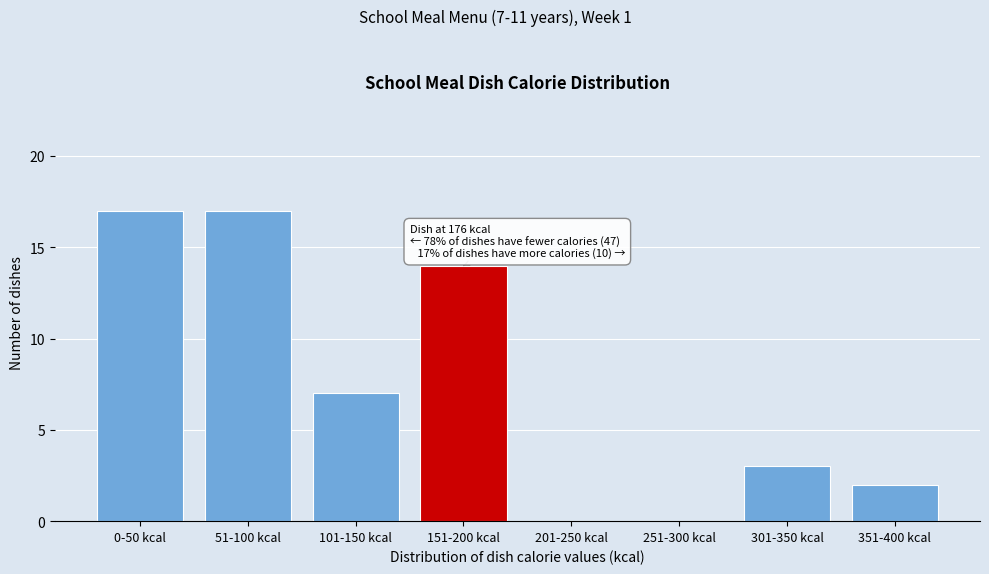

Reading right to left, transcribe all the data shown in this chart.

351-400 kcal=2	301-350 kcal=3	251-300 kcal=0	201-250 kcal=0	151-200 kcal=14	101-150 kcal=7	51-100 kcal=17	0-50 kcal=17